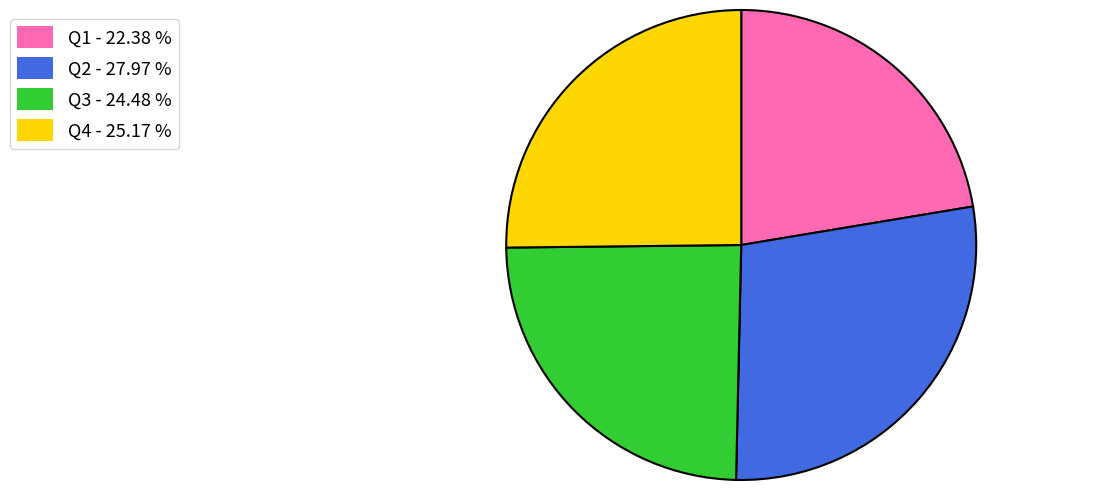

The Q3 slice represents 37% of the pie. True or false?

False